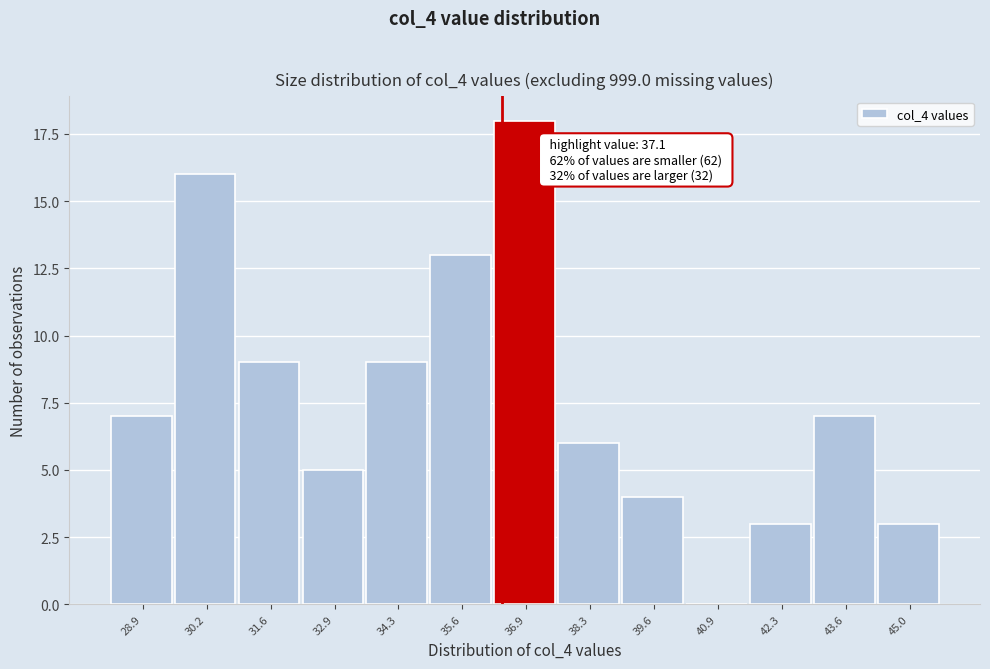

Reading left to right, list all the values displayed in this chart.

28.9=7	30.2=16	31.6=9	32.9=5	34.3=9	35.6=13	36.9=18	38.3=6	39.6=4	40.9=0	42.3=3	43.6=7	45.0=3